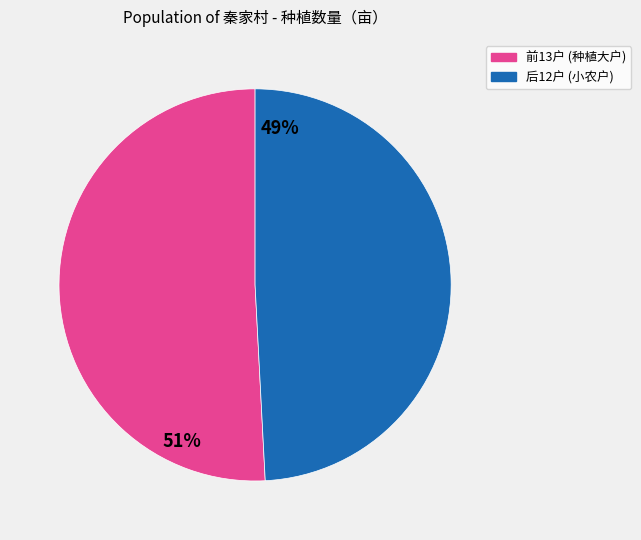

How many slices are in this pie chart?

2